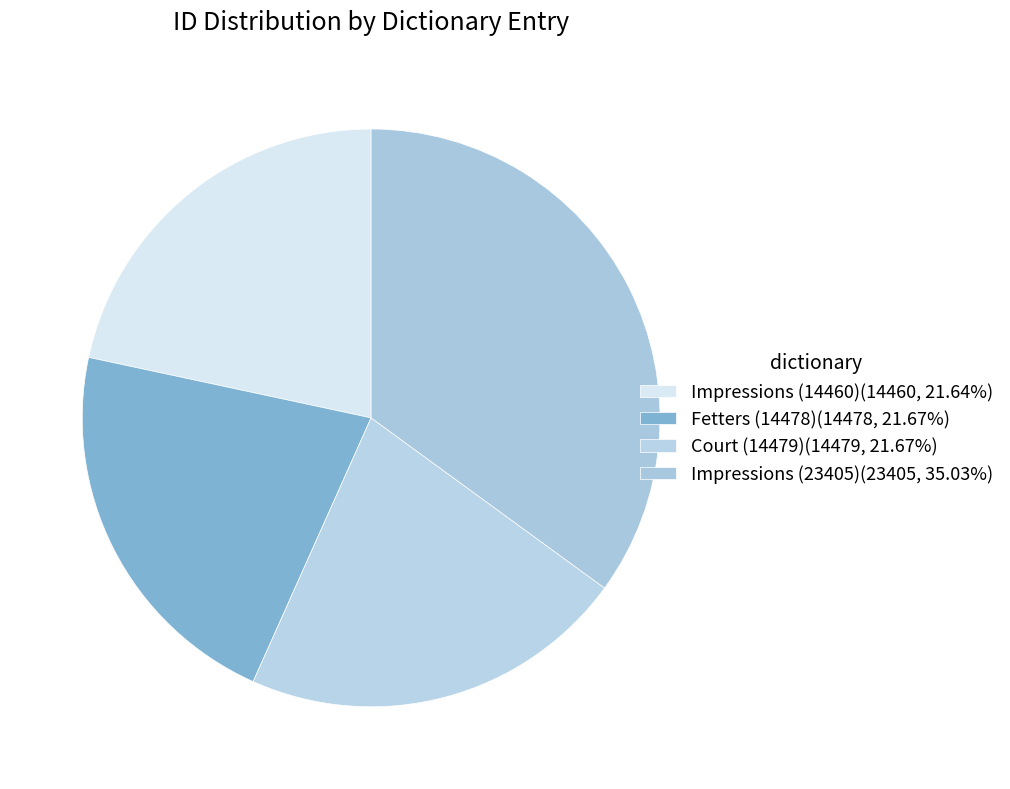

Which slice is the largest?

Impressions (23405)